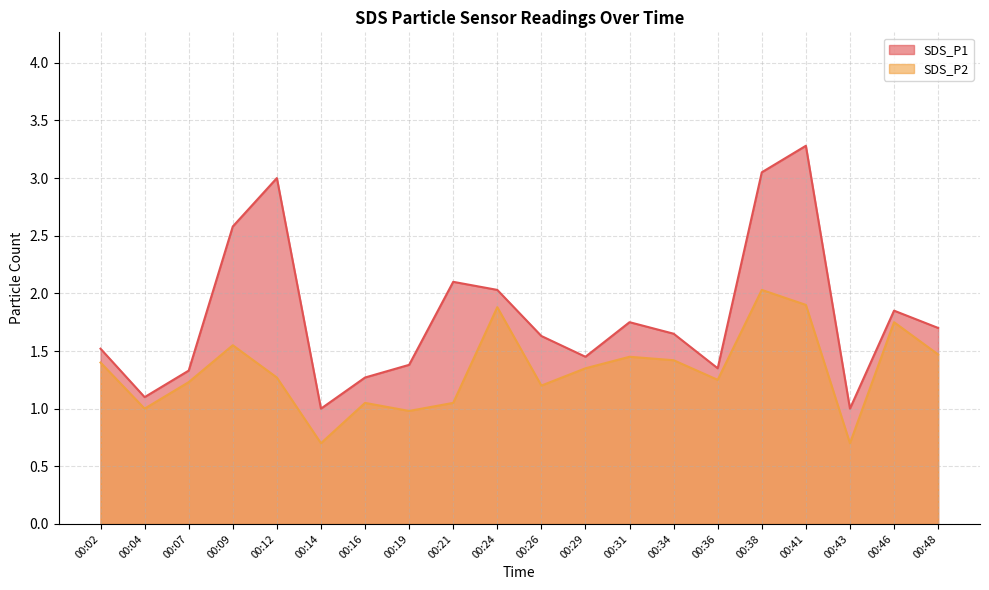

Which series has the largest total across all categories?

SDS_P1